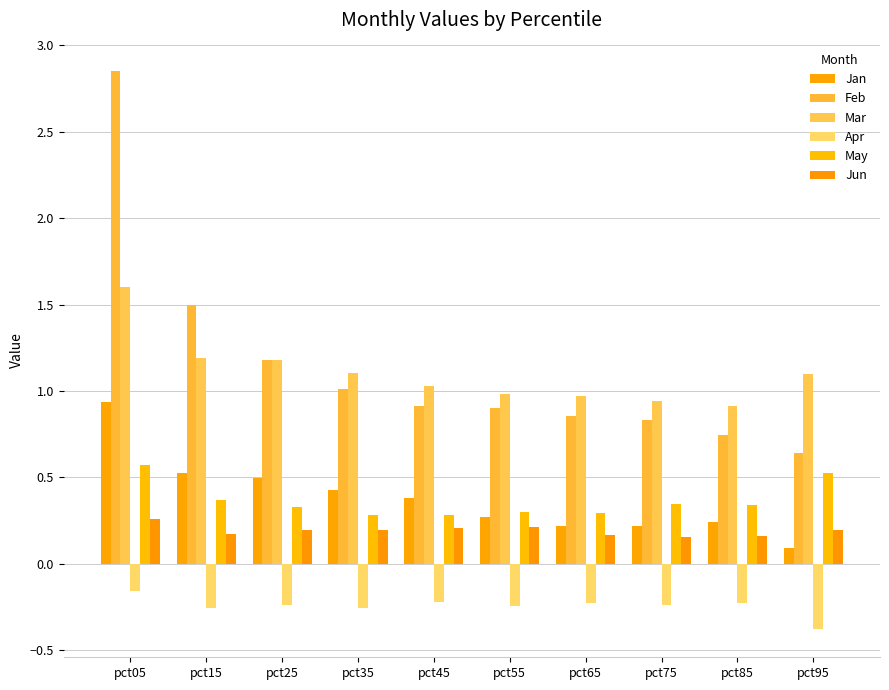

True or false: Jan has a value of 0.3 at pct55.

True